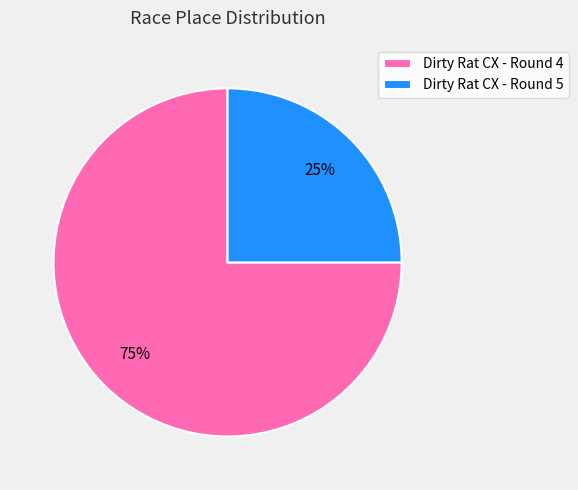

To the nearest percent, what portion does Dirty Rat CX - Round 5 represent?

25%